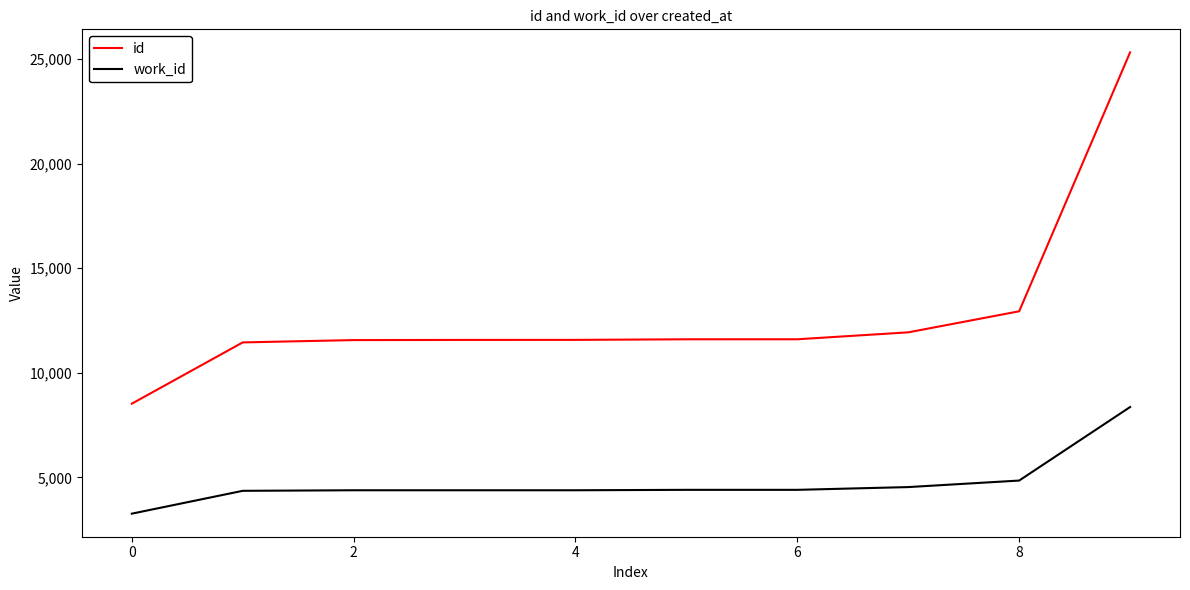

Which series has the largest total across all categories?

id